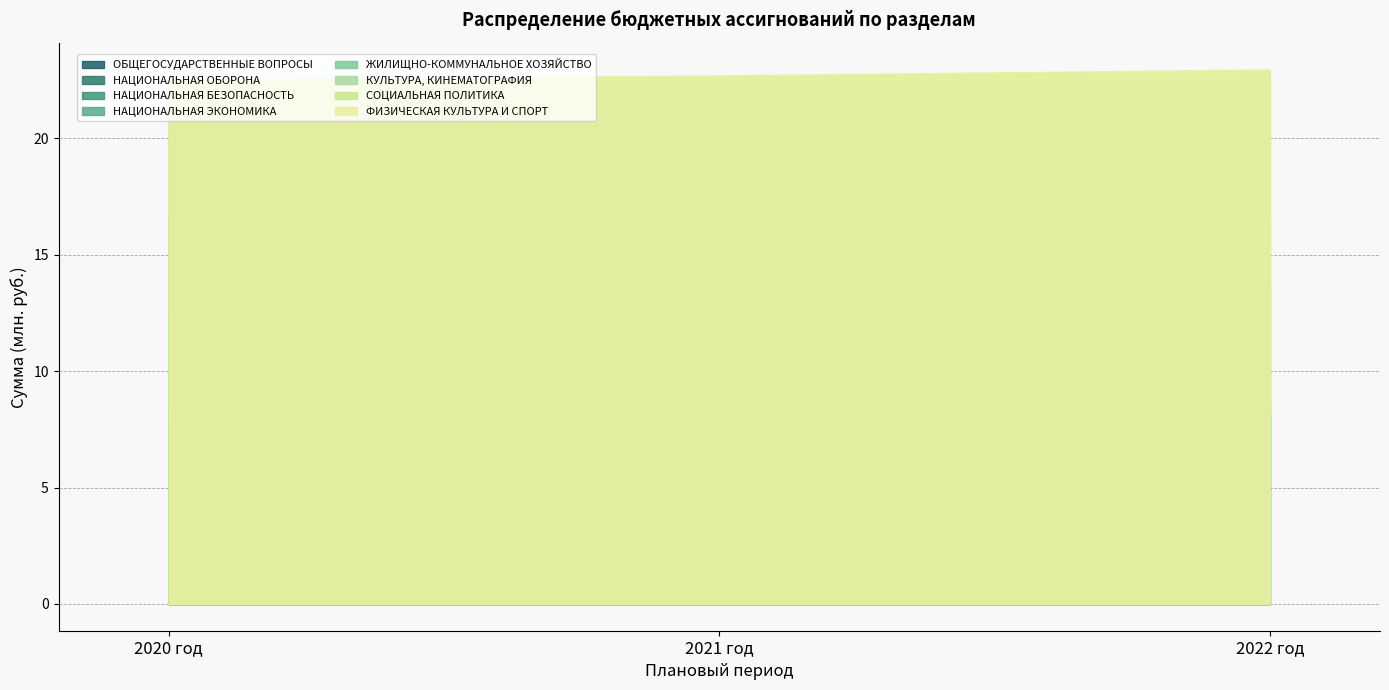

The 2022 год series shows 1088331.0 at НАЦИОНАЛЬНАЯ ЭКОНОМИКА. True or false?

False